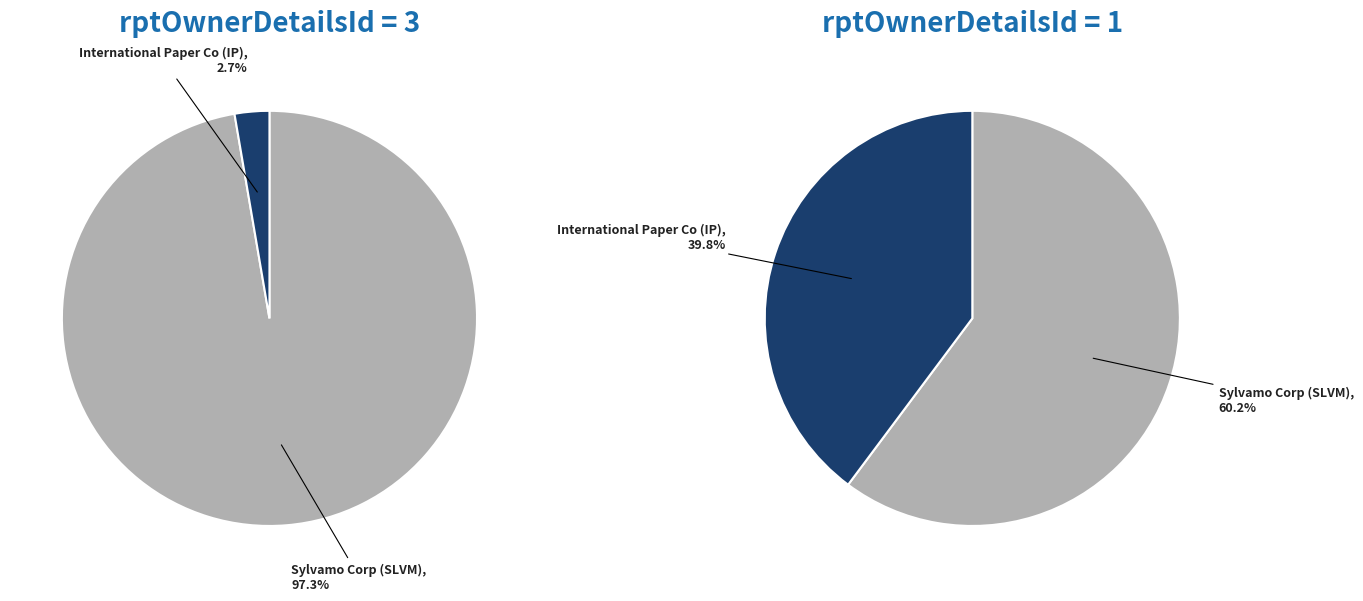

Is it true that 3 is 99% of the pie?

False